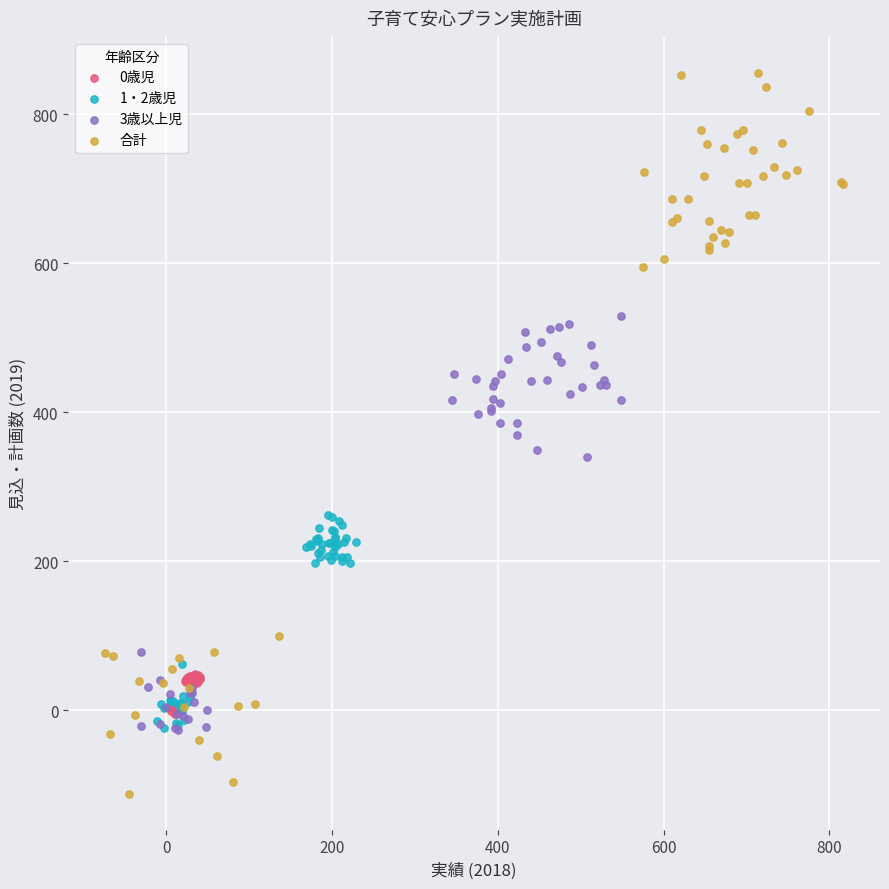

What are all the series names shown in the legend?

0歳児, 1・2歳児, 3歳以上児, 合計